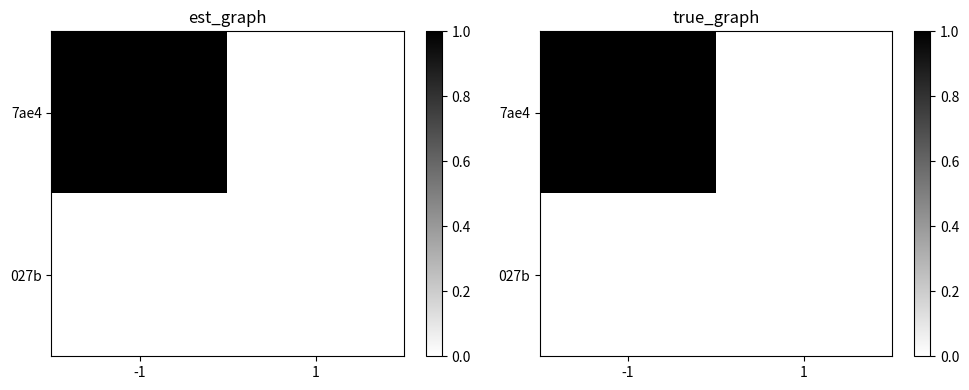

At how many categories does at least one series exceed 0?

1